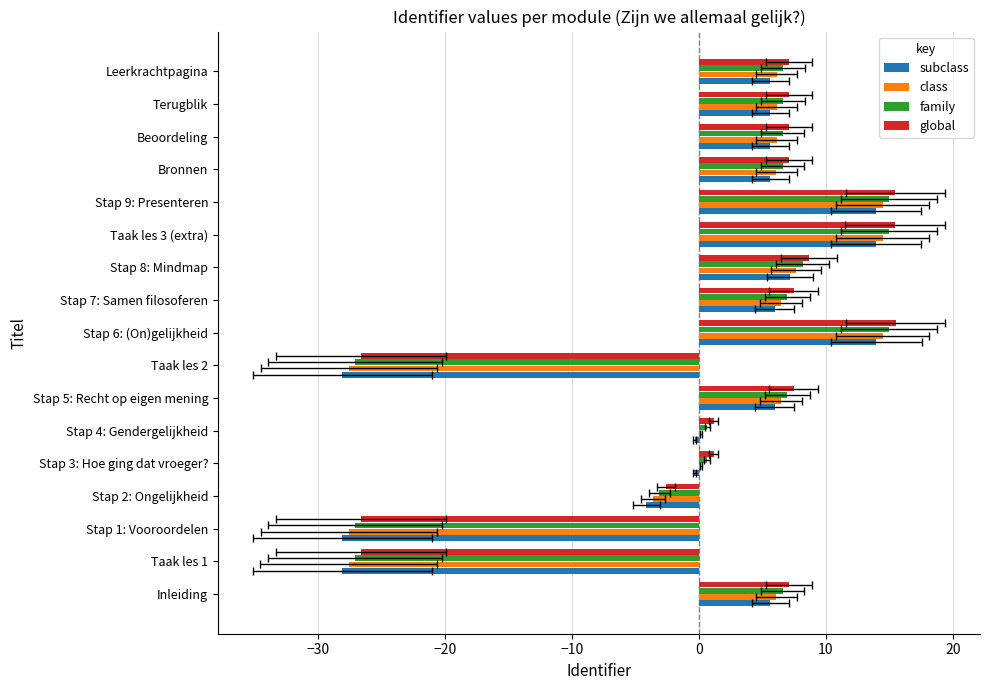

List the series in order of their peak value, highest first.

global, family, class, subclass